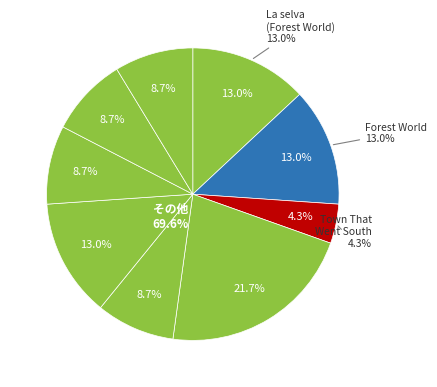

What percentage is the Beardance slice, to the nearest percent?

9%